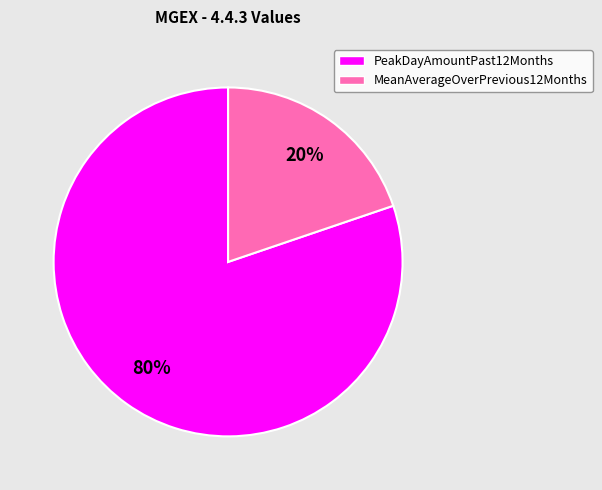

How many slices are in this pie chart?

2